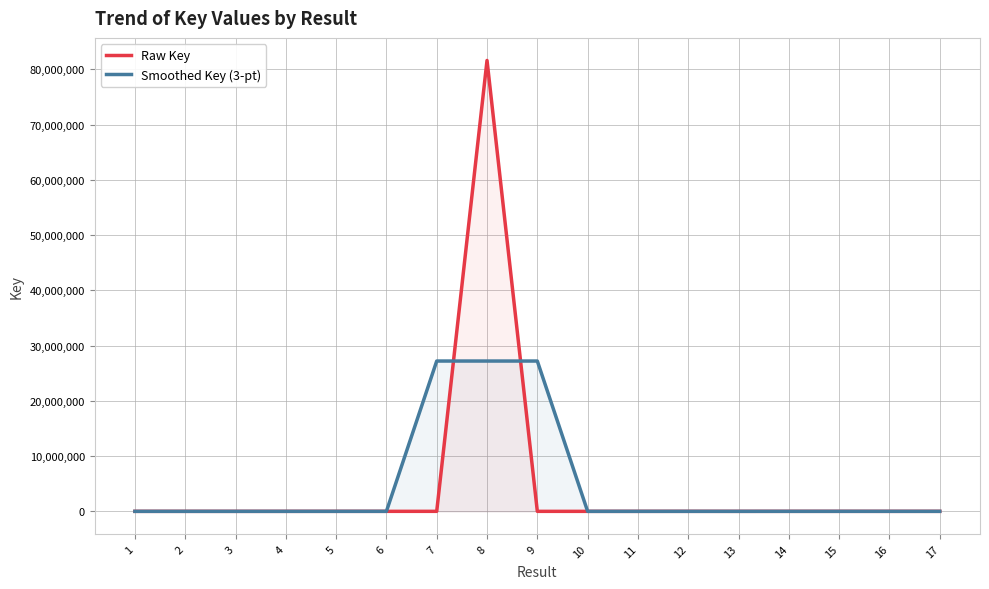

What is the minimum value shown in the chart?

910.0